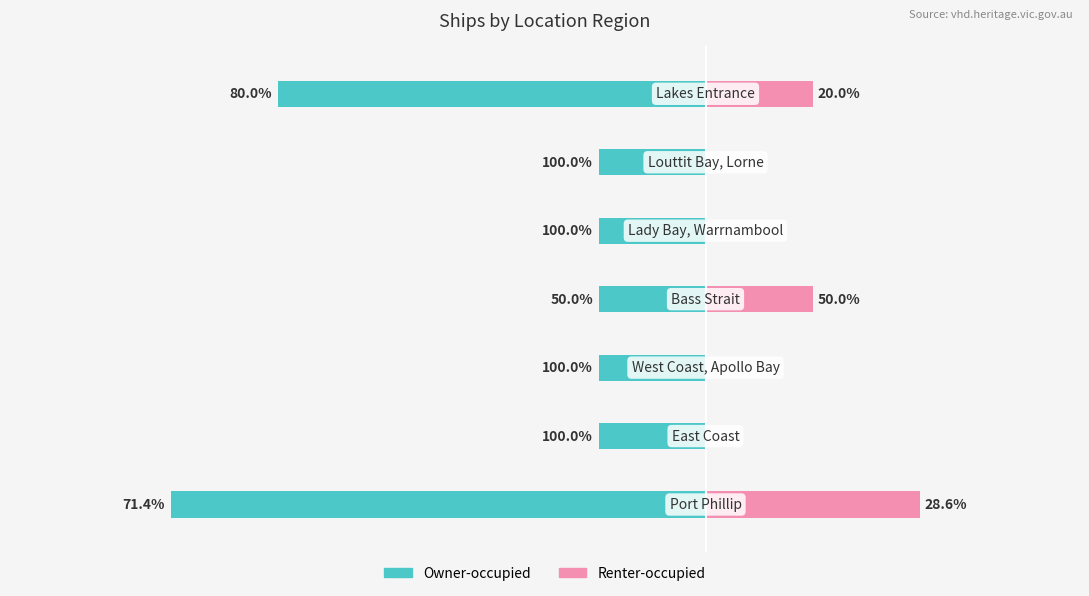

Reading left to right, extract all data points from this chart.

Owner-occupied: -5	-1	-1	-1	-1	-1	-4
Renter-occupied: 2	0	0	1	0	0	1